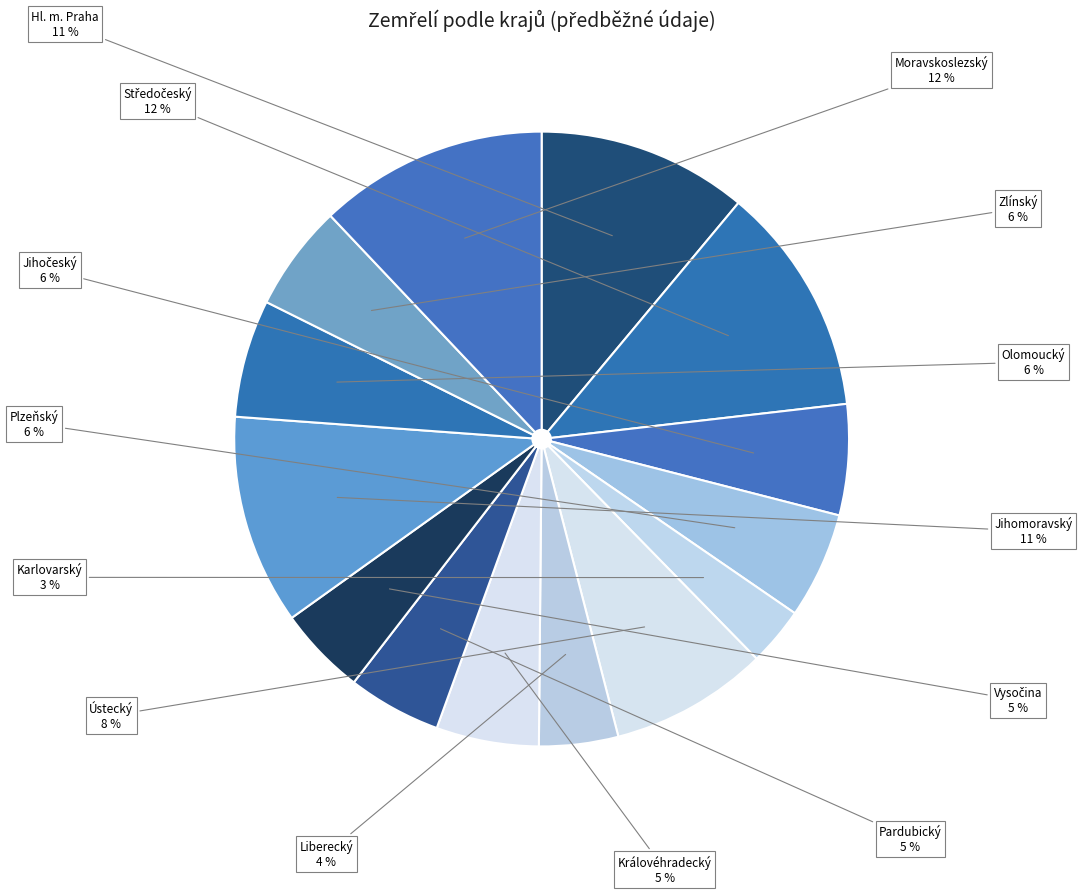

Count the number of slices in the pie.

14